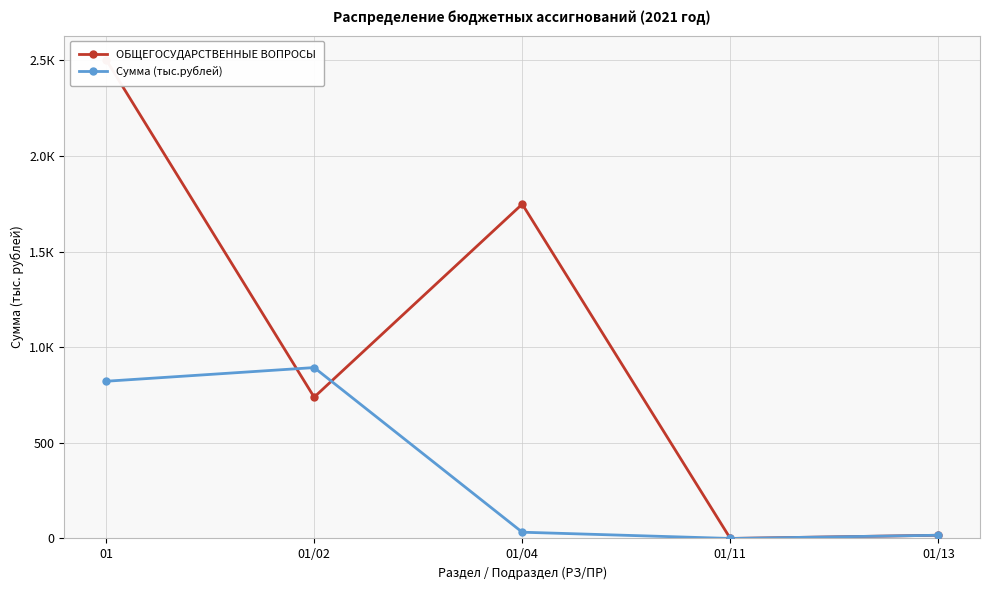

Where is the first local minimum for Сумма (тыс.рублей)?

01/11